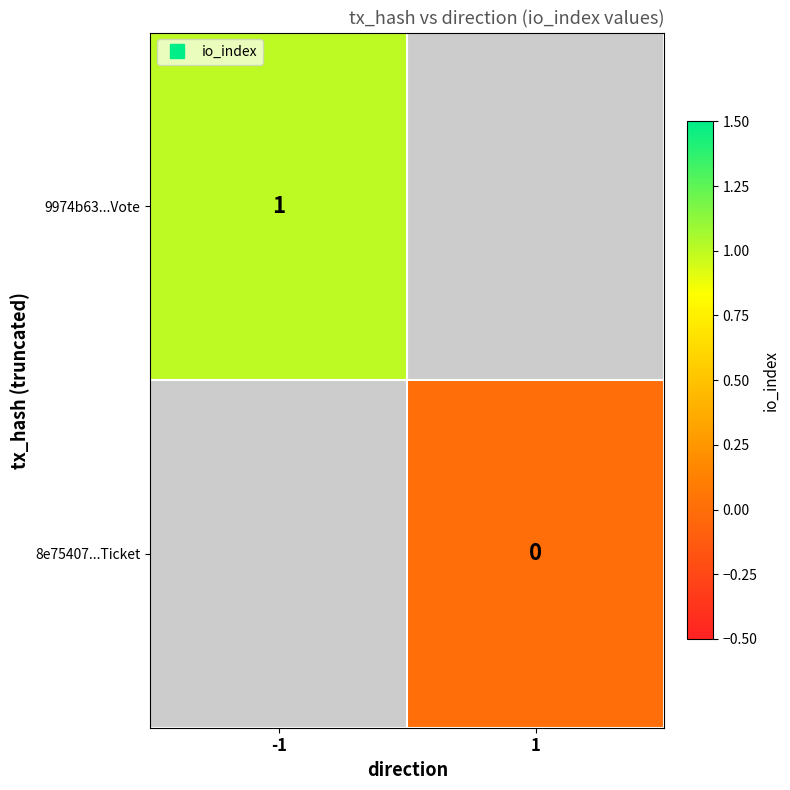

How many distinct data groups are displayed?

2